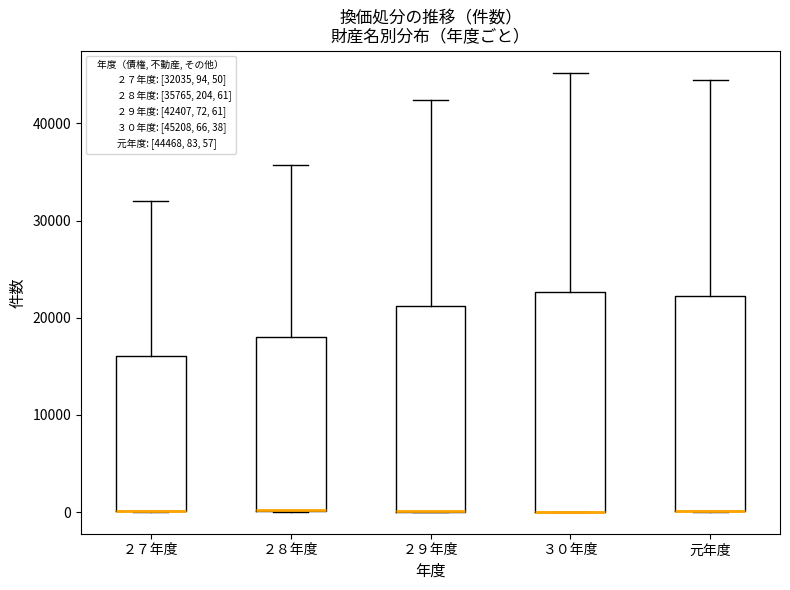

Where is the upper edge of the box for ２８年度 on the y-axis? The values are not printed on the chart, so give them approximately, as read against the axis.

18000